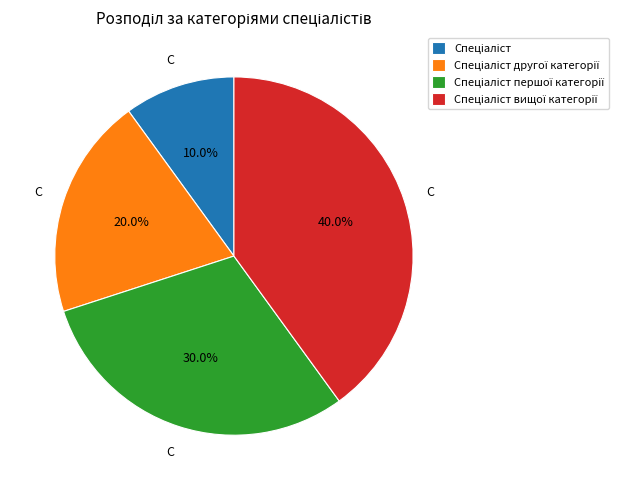

Count the number of slices in the pie.

4